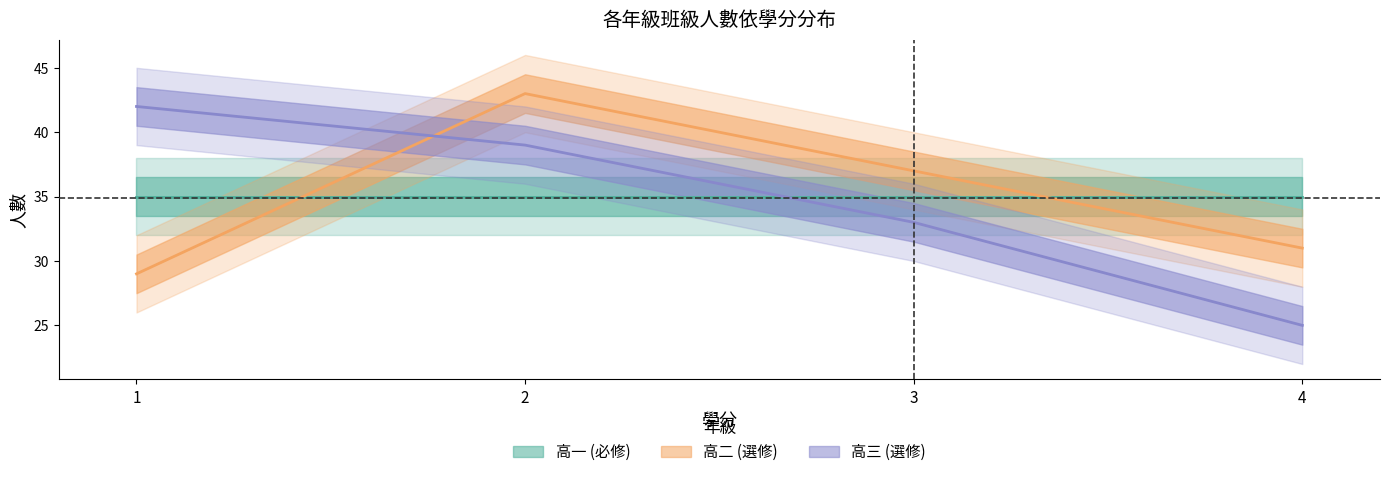

What is the difference between the 高三 (選修) values at 1 and 3?

9